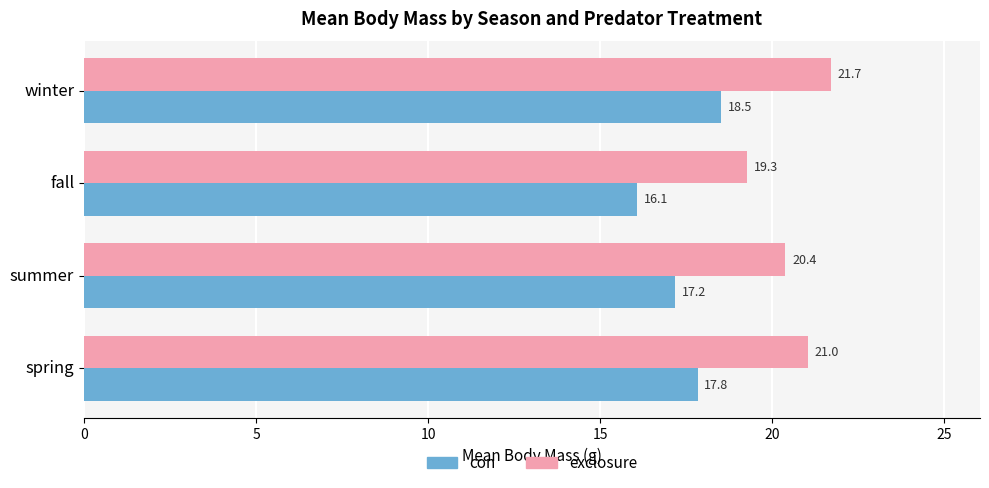

What is the difference between the highest and lowest values at winter?

3.2